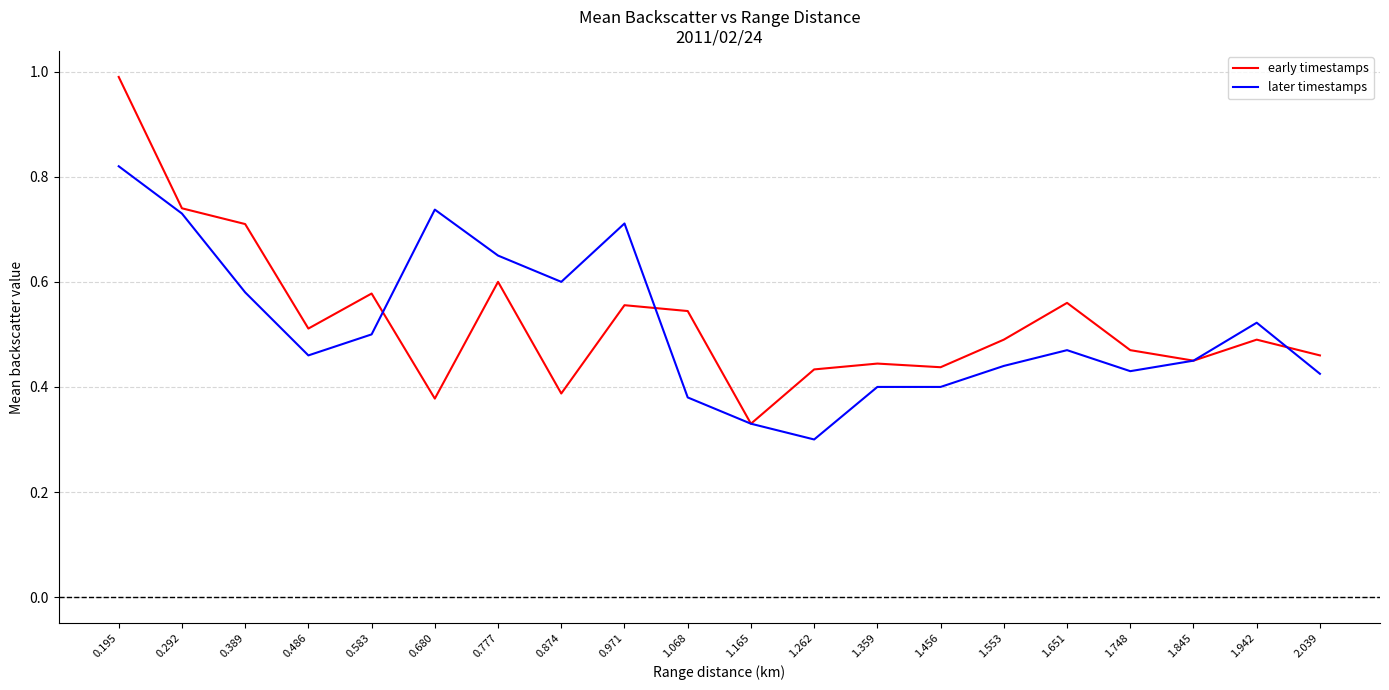

True or false: early timestamps and later timestamps intersect in this chart.

True